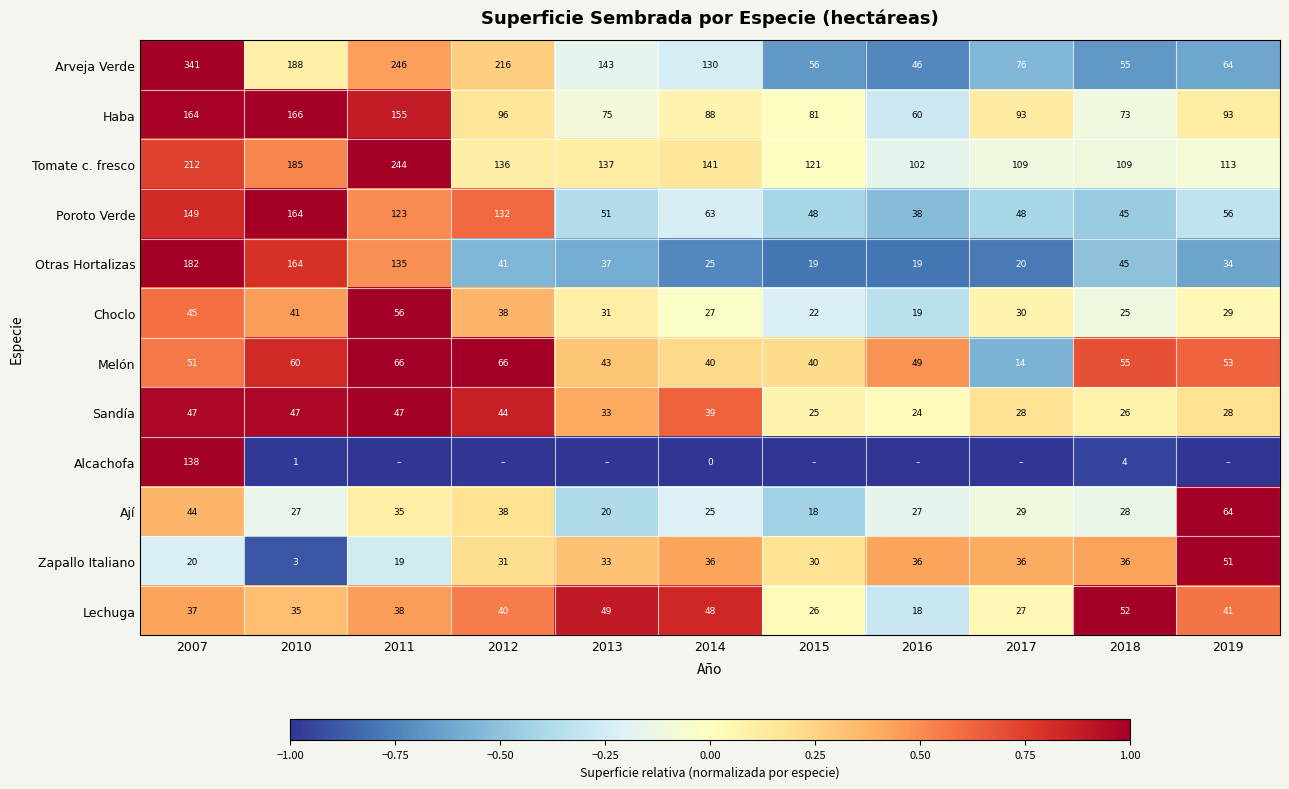

Which series changed the most between 2010 and 2018?

Arveja Verde